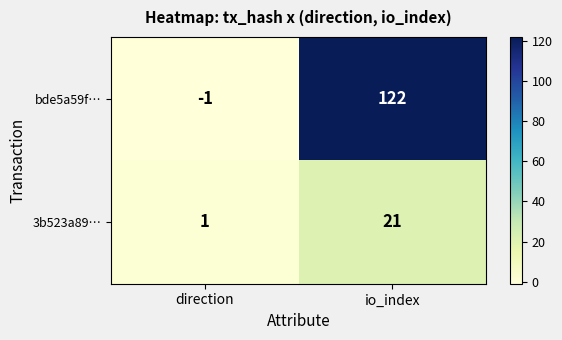

What is the difference between the maximum and minimum values in the 3b523a89… series?

20